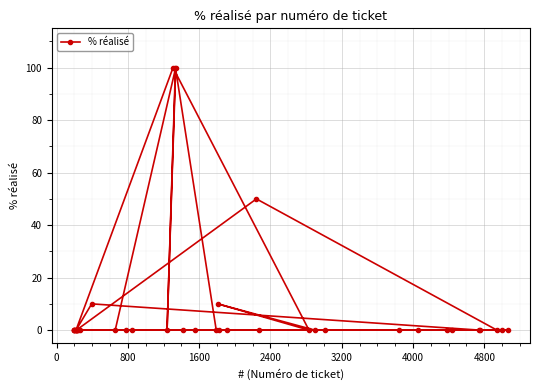

What is the maximum value shown in the chart?

100